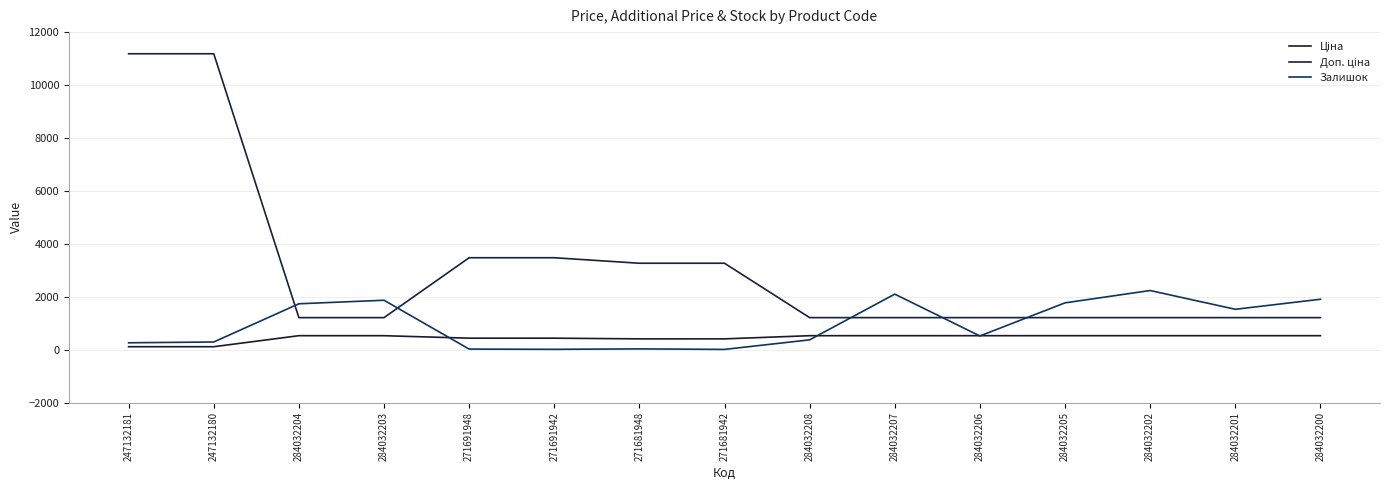

The Доп. ціна series shows 2146.3 at 284032205. True or false?

False